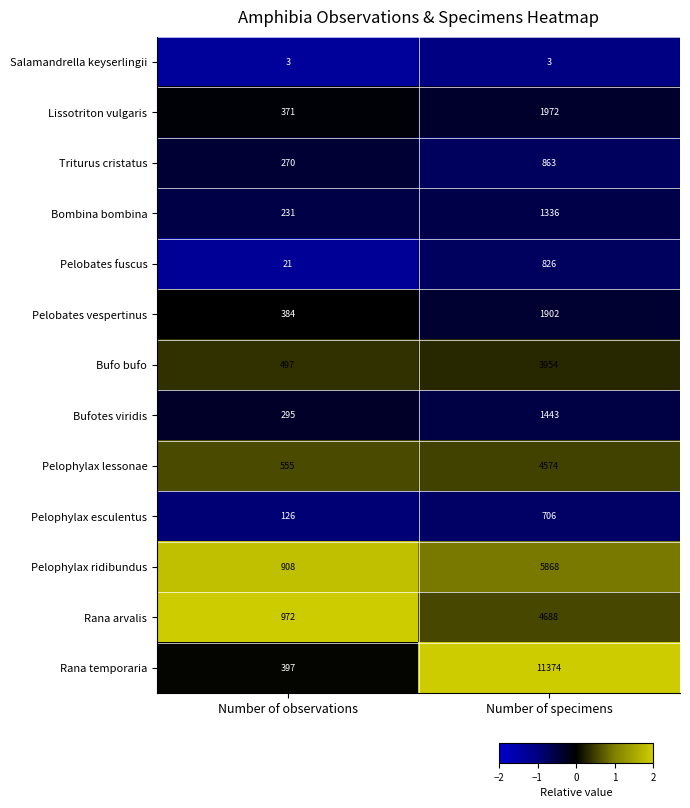

What is the maximum value shown in the chart?

11374